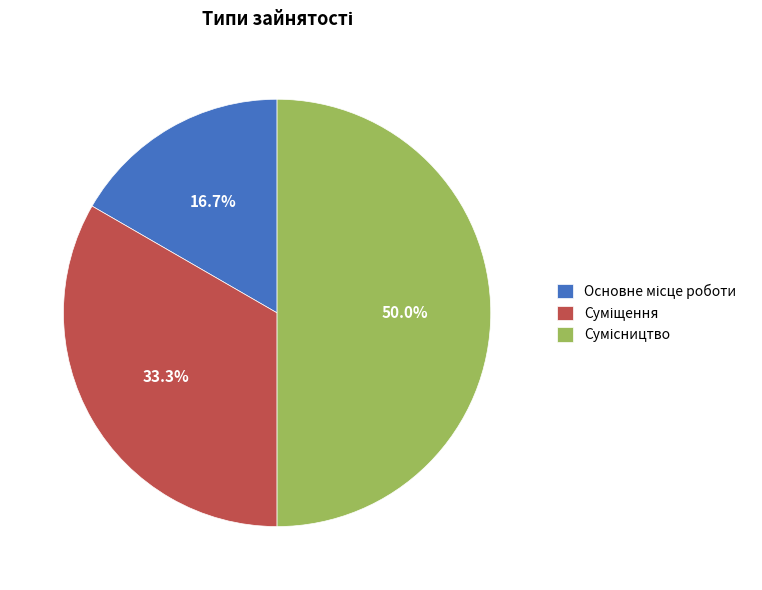

Count the number of slices in the pie.

3